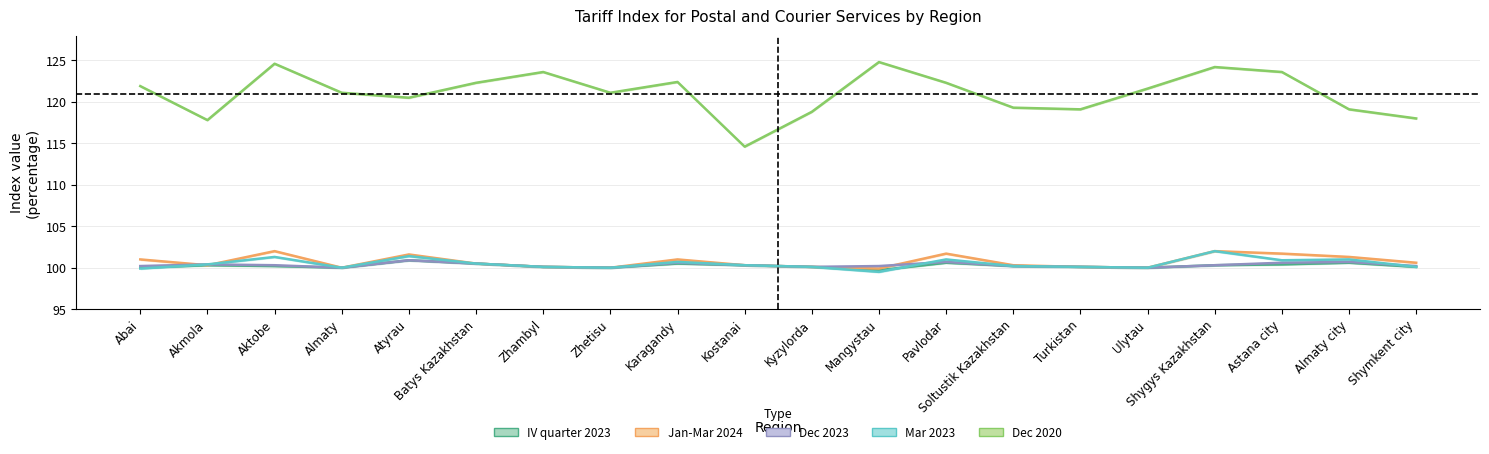

Is this an area chart (filled region under the line)?

No